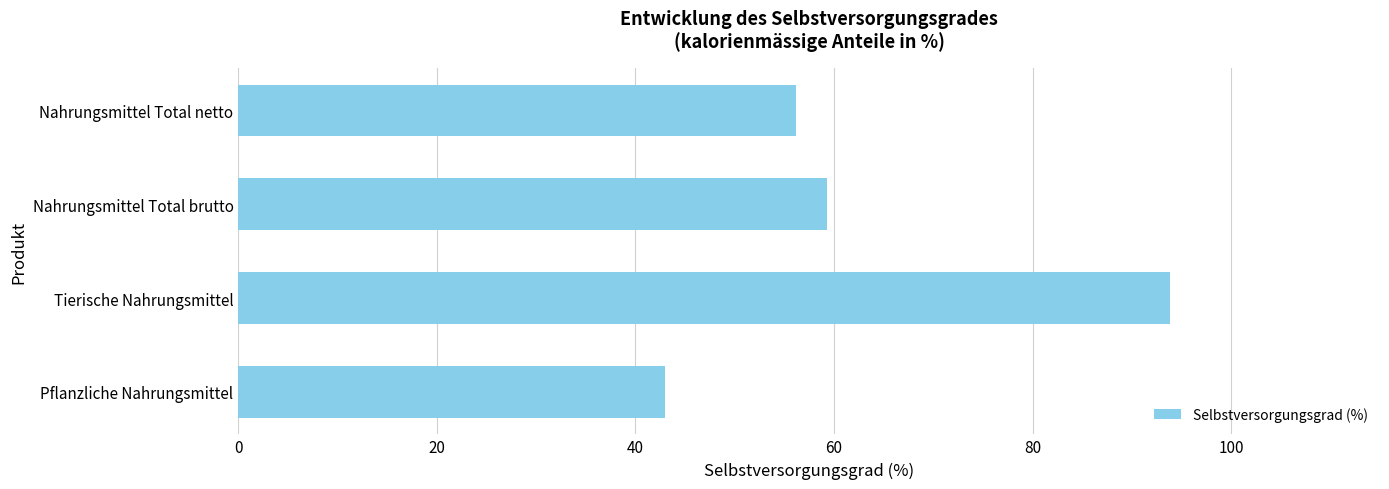

Reading bottom to top, extract all data points from this chart.

43.0	93.8	59.3	56.2